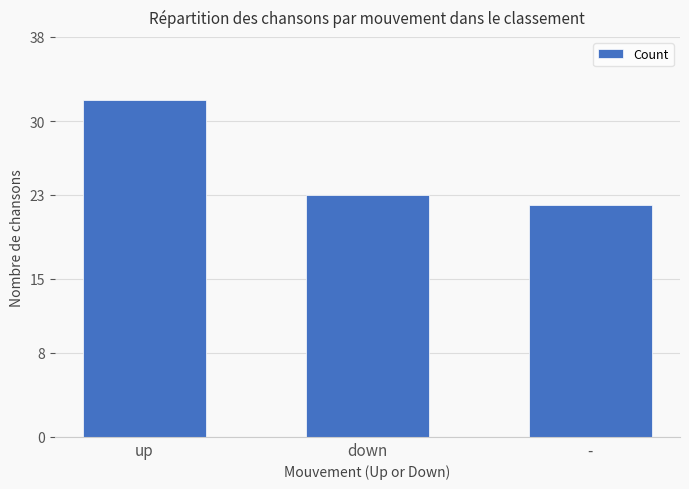

Where is the data nearest to the value 27?

down